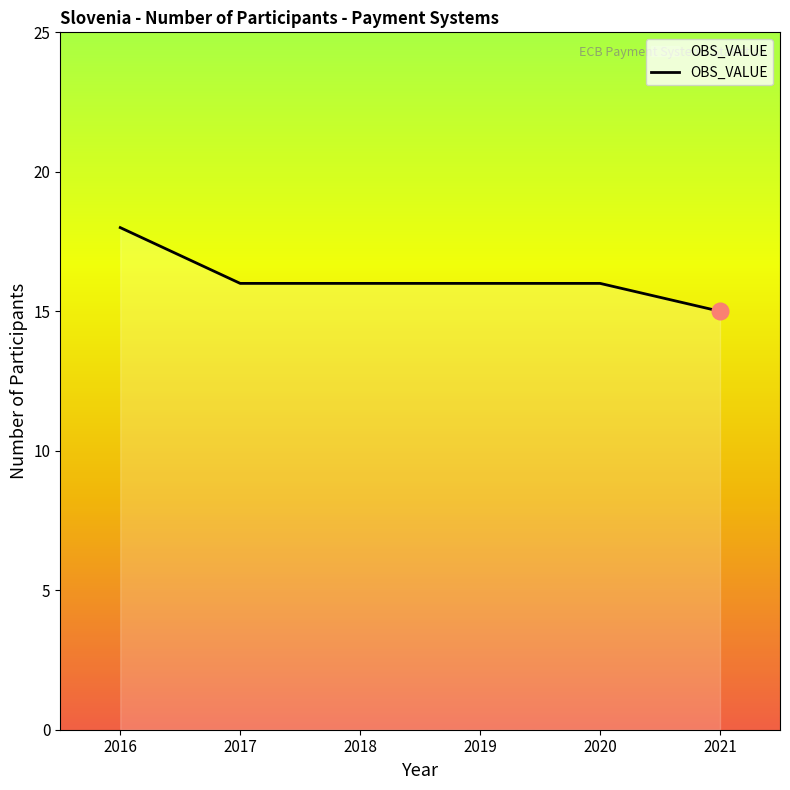

True or false: there are more than 2 points higher than both neighbors.

False